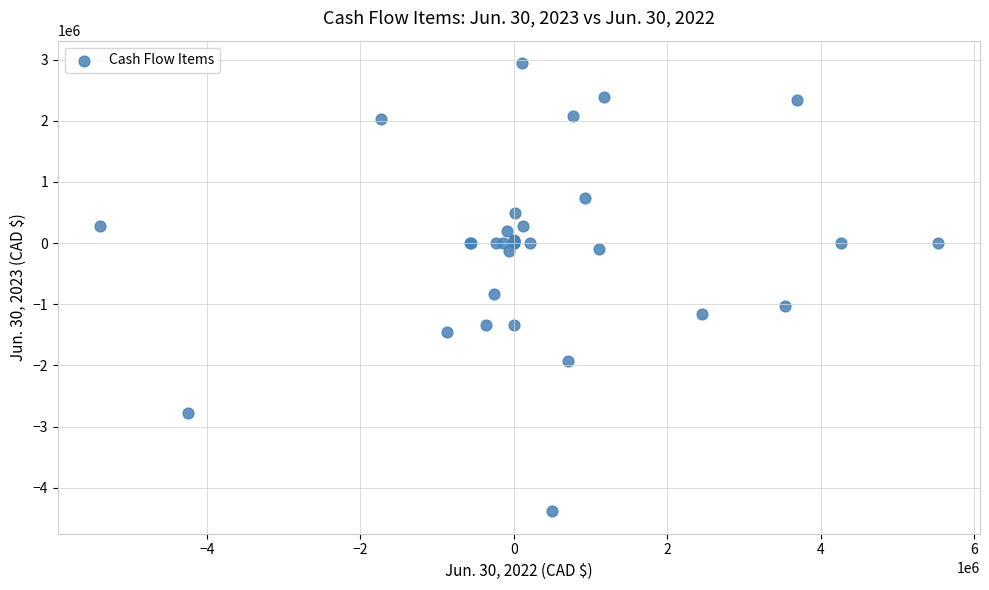

What Y value in the scatter plot is closest to -720956?

-824092